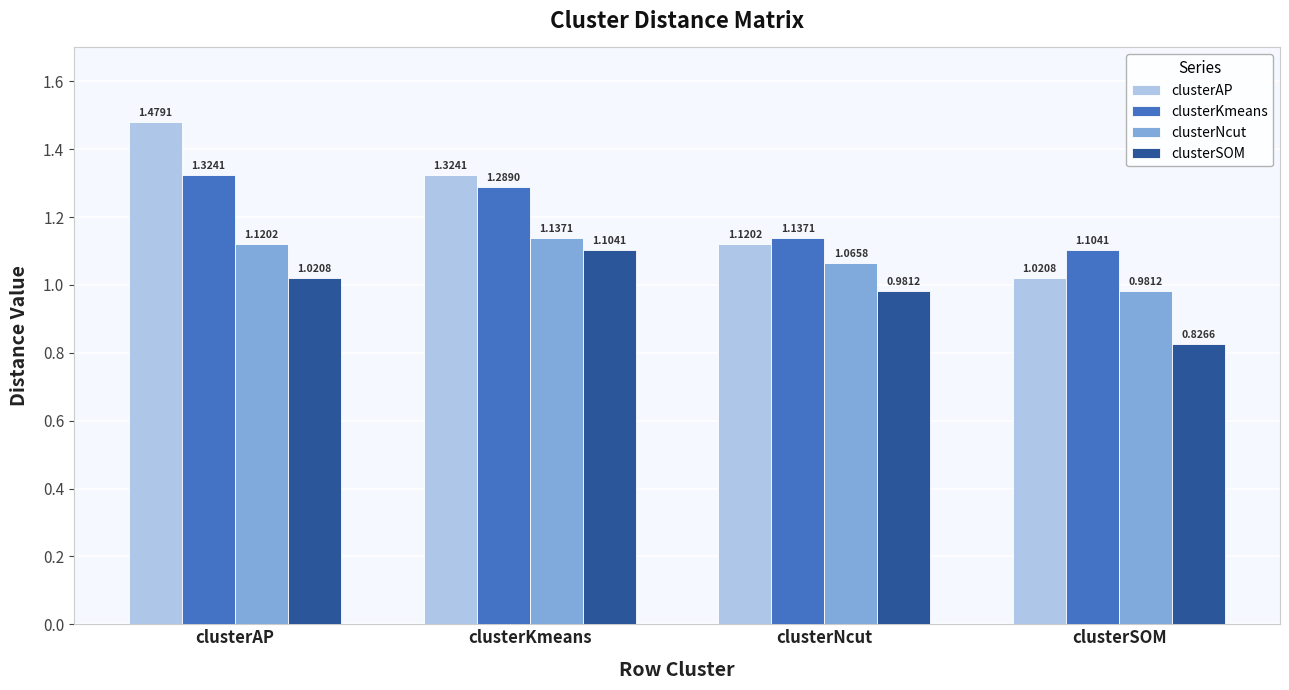

At which category does the chart reach its minimum across all series?

clusterSOM